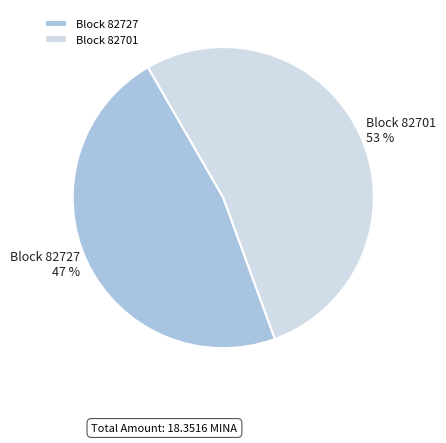

Which category accounts for the majority?

Block 82701